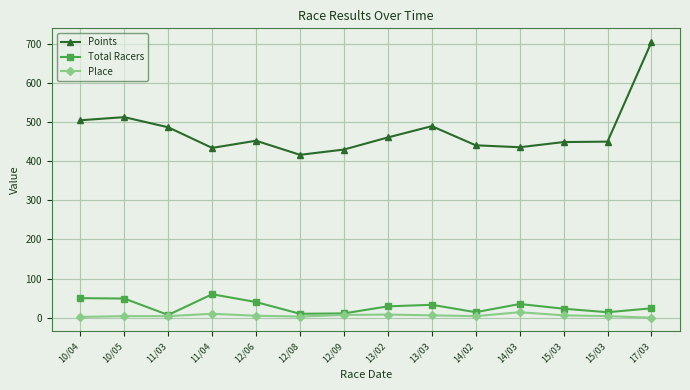

How many lines are shown in the chart?

3